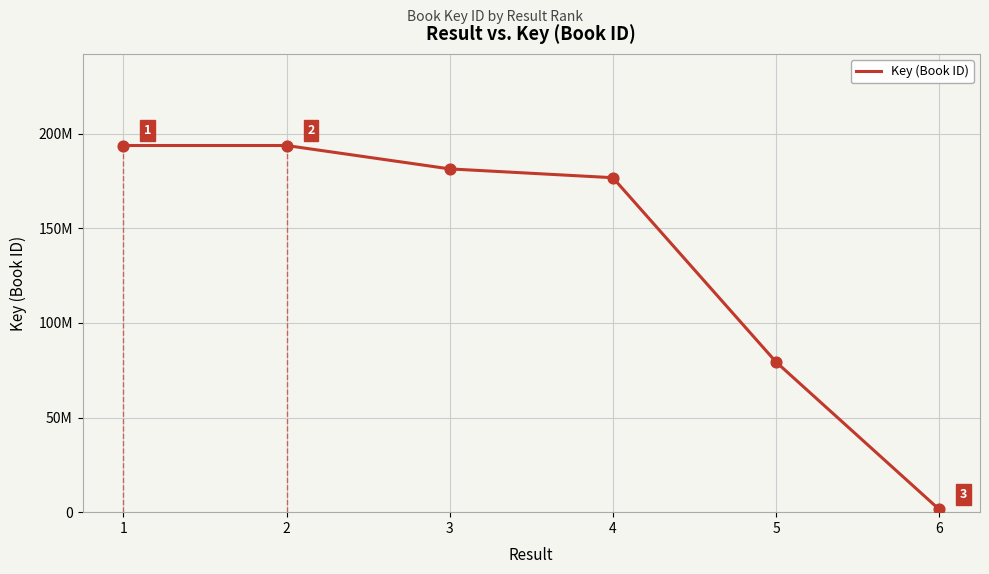

Which has a higher value, 5 or 6?

5